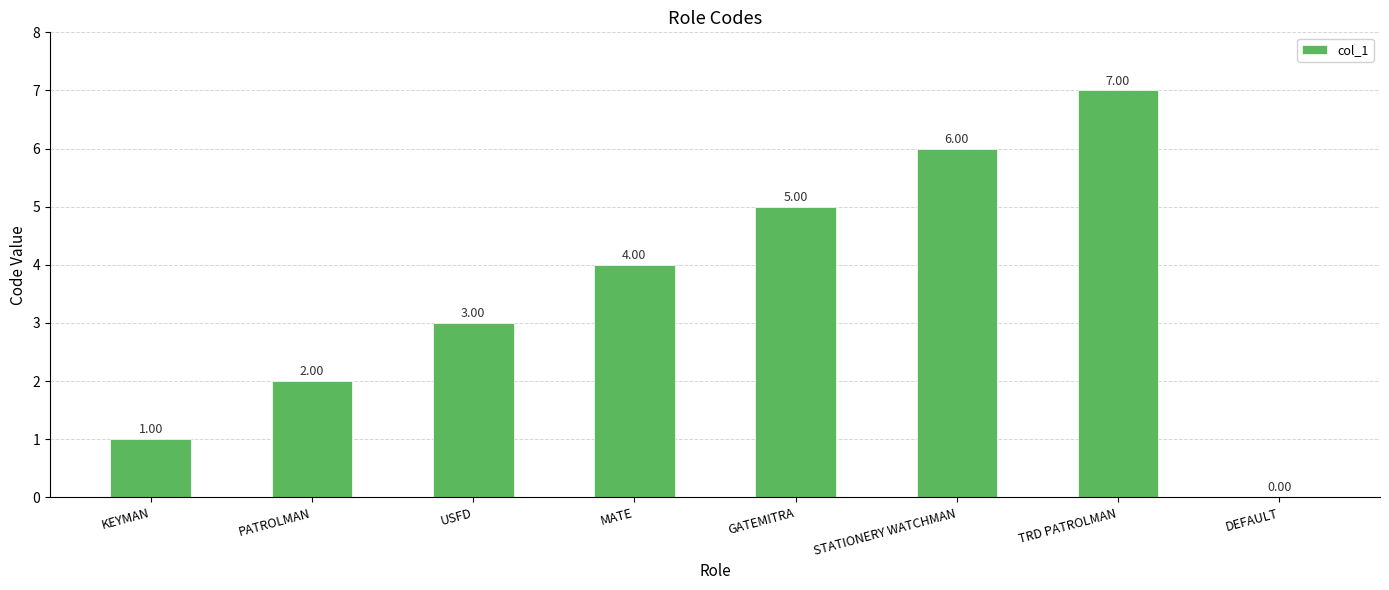

How many data points does each series have?

8